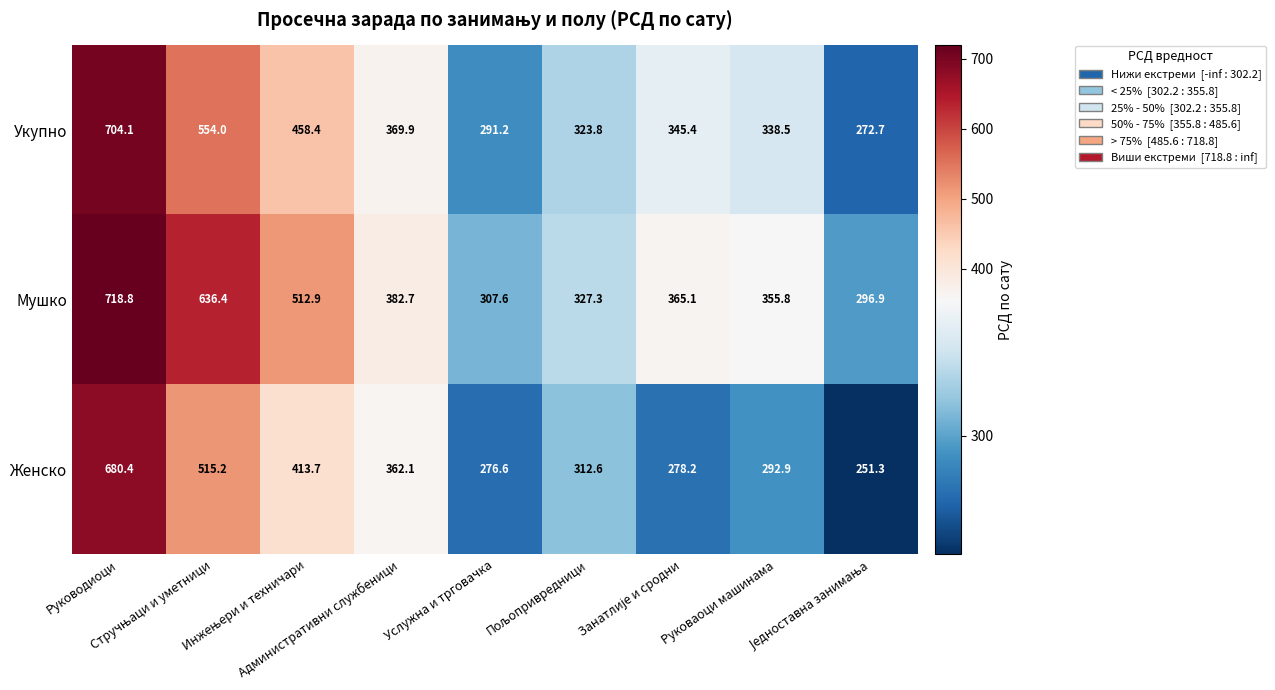

What is the maximum value for Укупно?

704.1